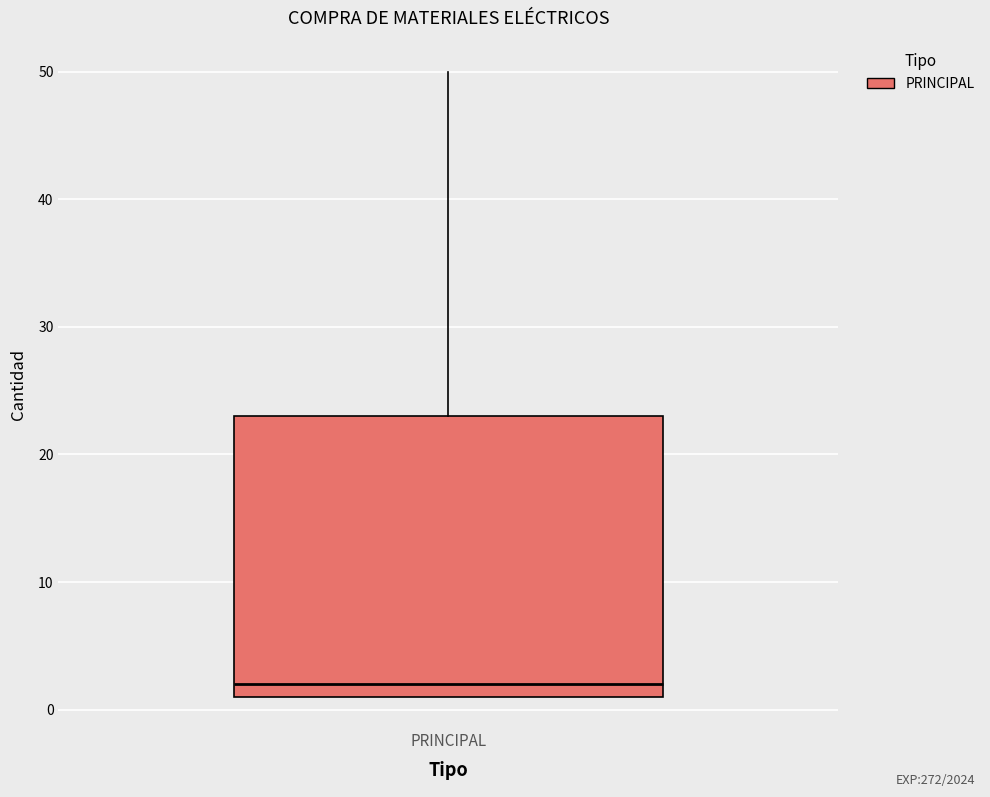

Read this box plot against the y-axis: the position of the median line, the range covered by the box, and the ends of both whiskers. The values are not printed on the chart, so give them approximately, as read against the axis.

median 2, box 1 to 23, whiskers 1 to 50